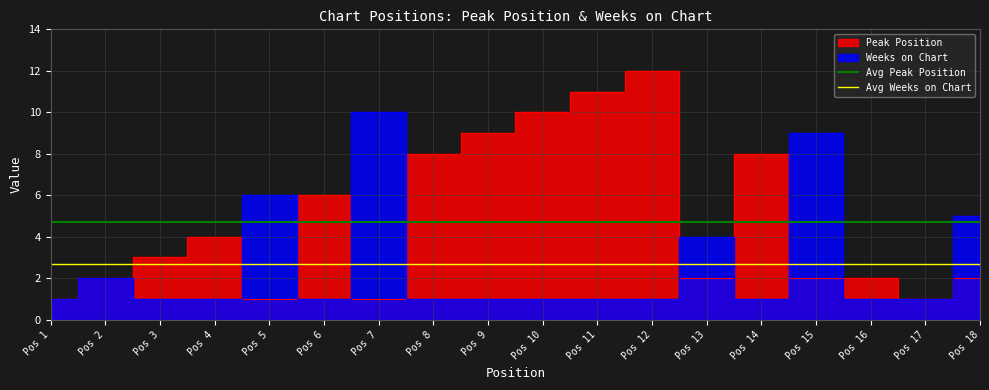

Which series has the largest total across all categories?

Avg Peak Position